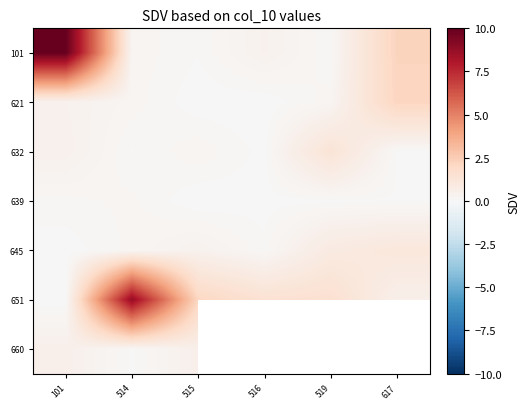

The 645 series shows 0.4 at 515. True or false?

True